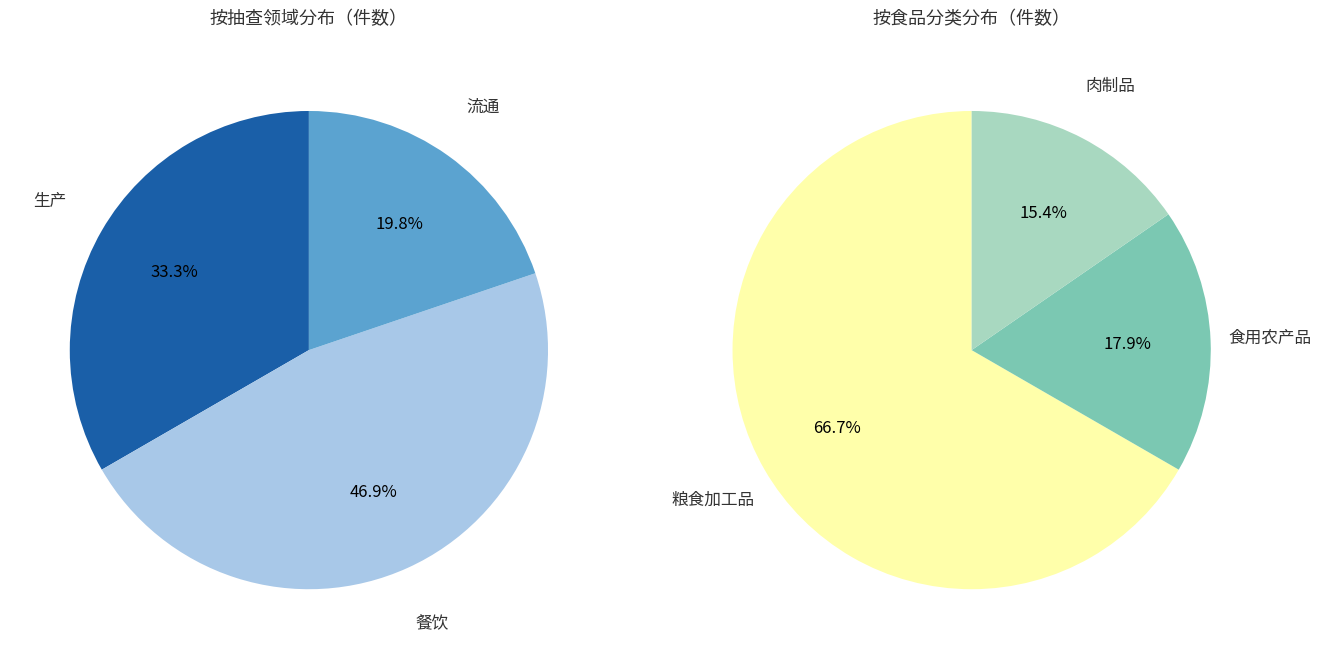

To the nearest percent, what is the average slice percentage?

33%